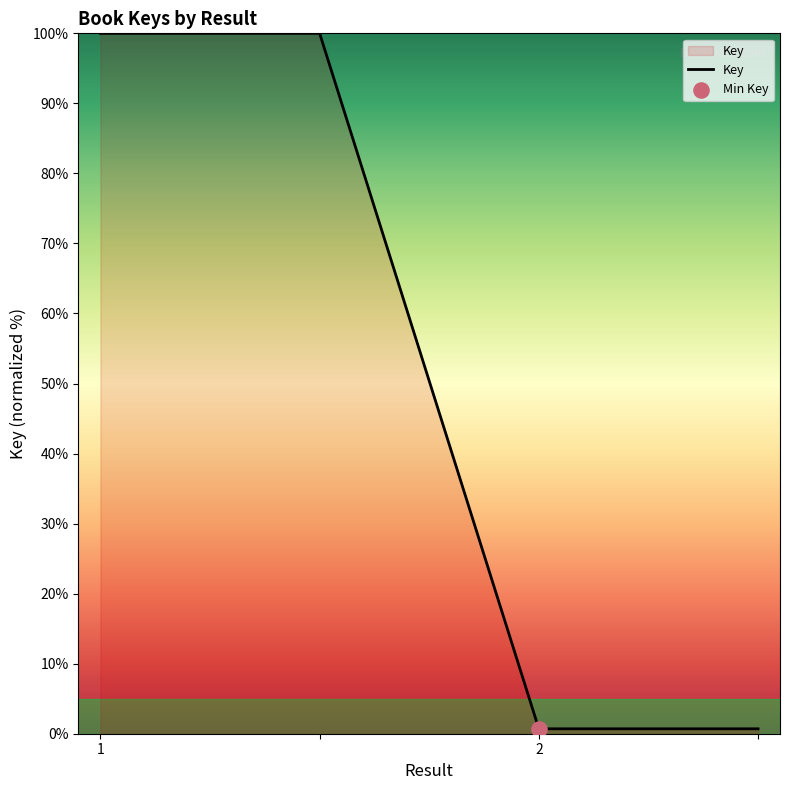

True or false: there are more than 1 points higher than both neighbors.

False